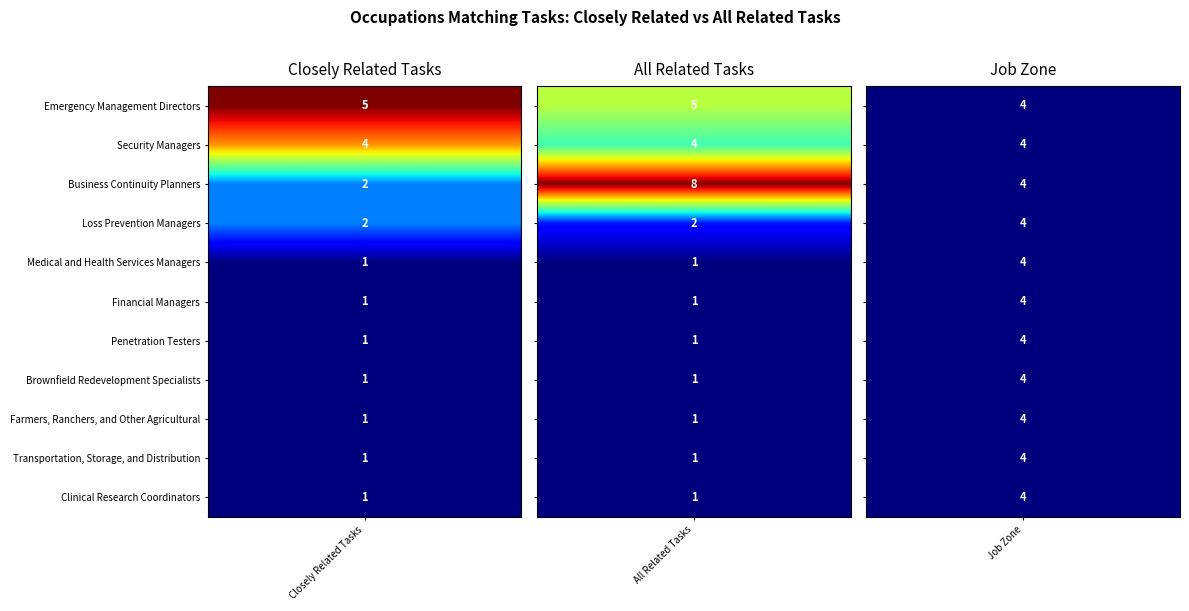

Is it true that Transportation, Storage, and Distribution equals 4 at Business Continuity Planners?

True